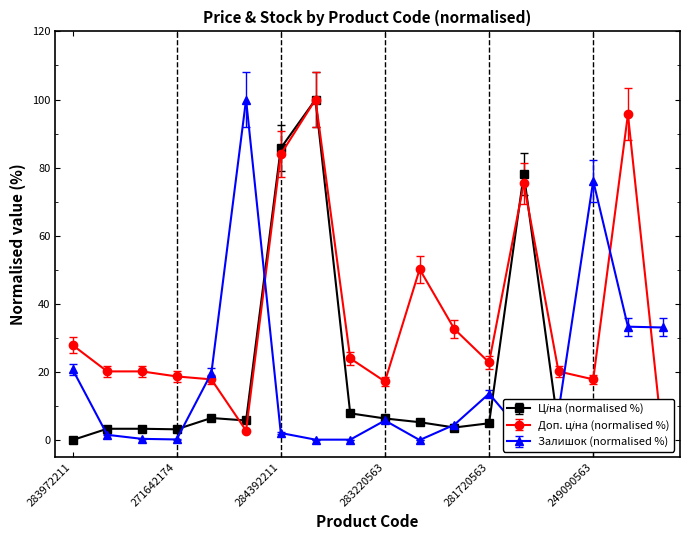

What is the sum of all Доп. ціна values?

647.1